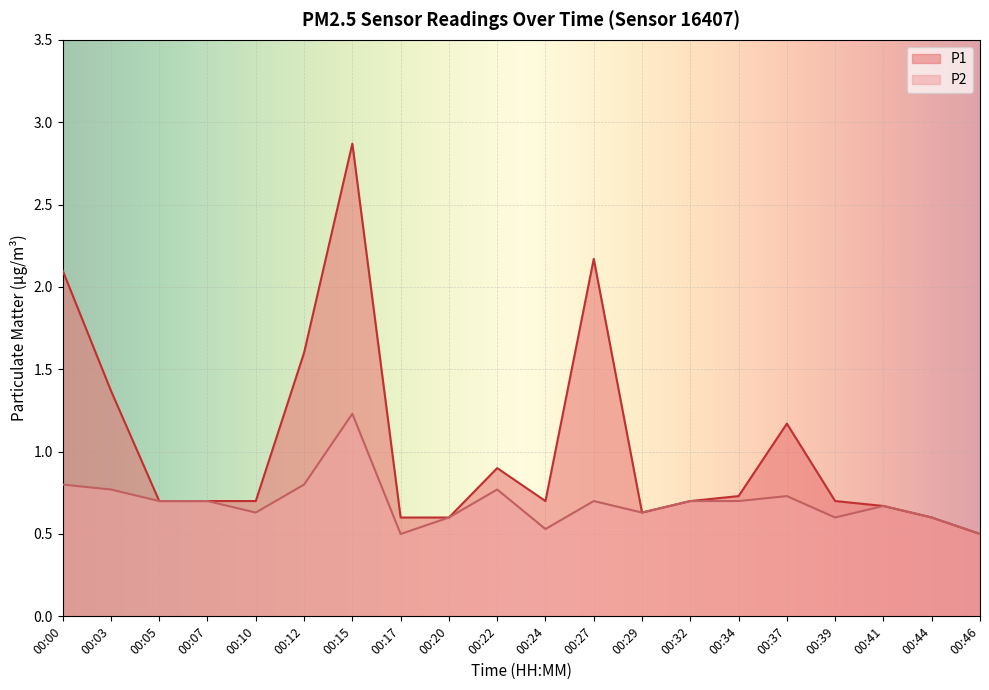

What are all the series names shown in the legend?

P1, P2